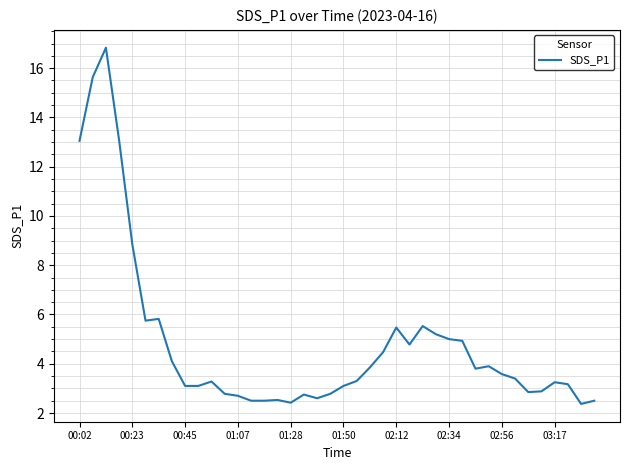

What is the difference between the maximum and minimum values?

14.5